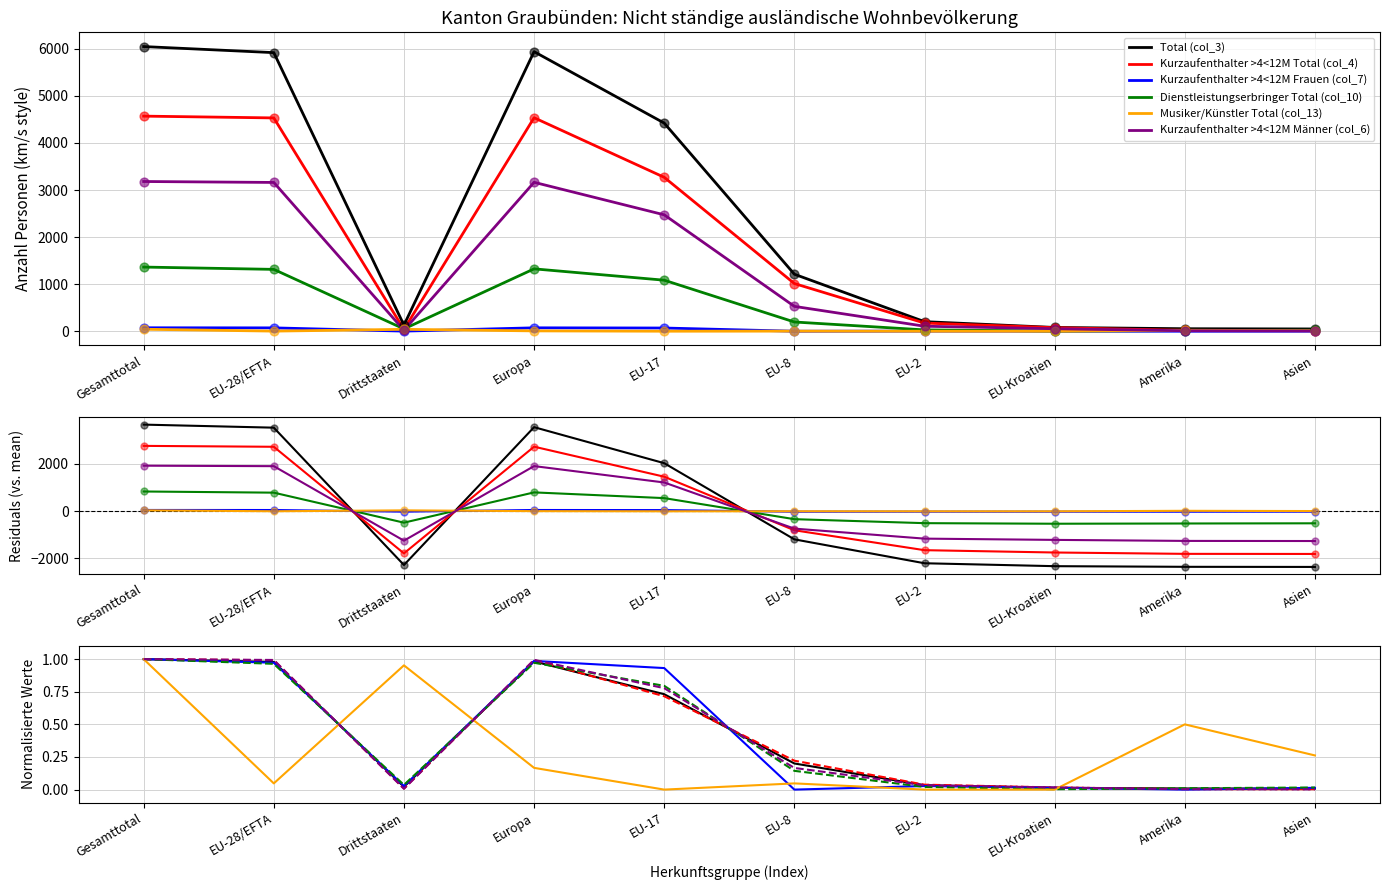

Which series reaches the minimum Y coordinate?

Kurzaufenthalter >4<12M Frauen (col_7)